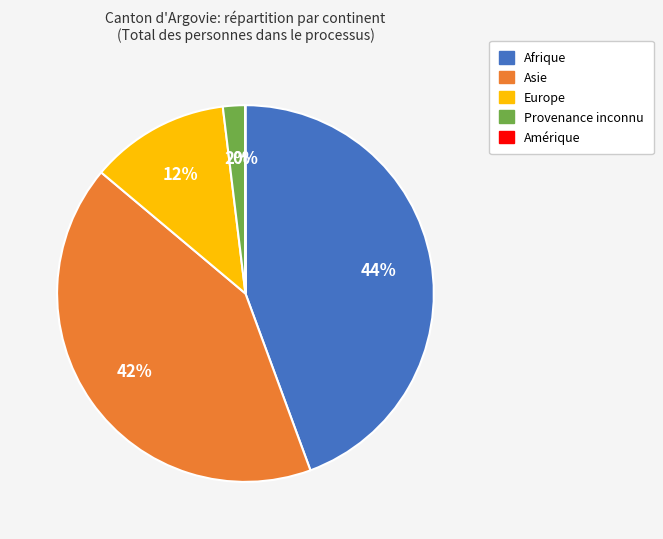

Is Provenance inconnu the majority of the pie?

No